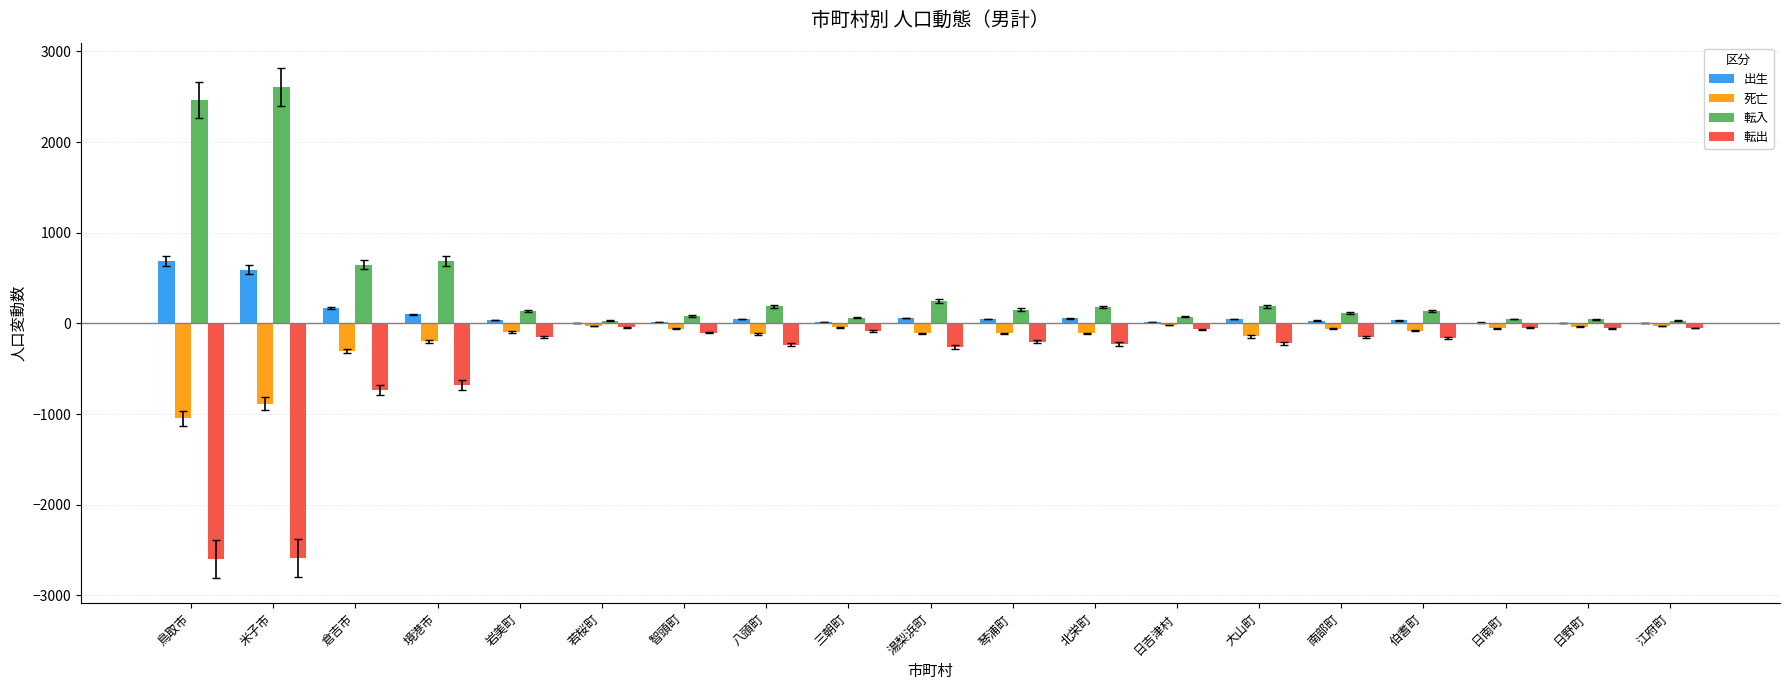

What is the total value across all series at 倉吉市?

-217